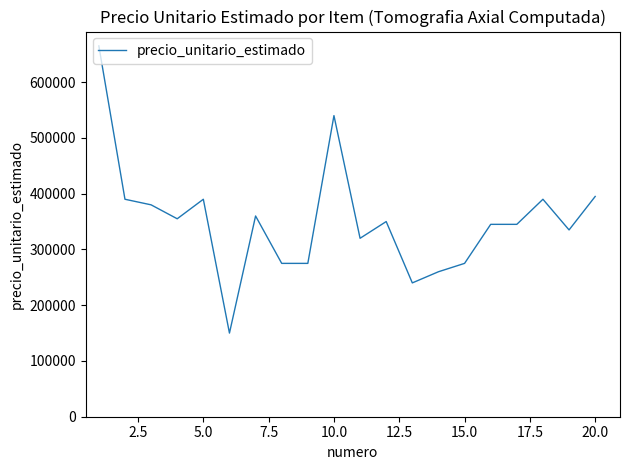

What is the smallest value displayed?

150000